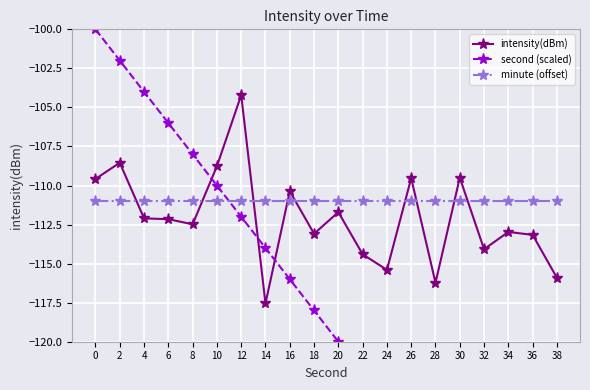

Reading right to left, extract all data points from this chart.

intensity(dBm): -115.9	-113.2	-113.0	-114.1	-109.5	-116.2	-109.5	-115.4	-114.4	-111.7	-113.1	-110.4	-117.5	-104.2	-108.8	-112.5	-112.2	-112.1	-108.5	-109.6
second (scaled): -138.0	-136.0	-134.0	-132.0	-130.0	-128.0	-126.0	-124.0	-122.0	-120.0	-118.0	-116.0	-114.0	-112.0	-110.0	-108.0	-106.0	-104.0	-102.0	-100.0
minute (offset): -111.0	-111.0	-111.0	-111.0	-111.0	-111.0	-111.0	-111.0	-111.0	-111.0	-111.0	-111.0	-111.0	-111.0	-111.0	-111.0	-111.0	-111.0	-111.0	-111.0